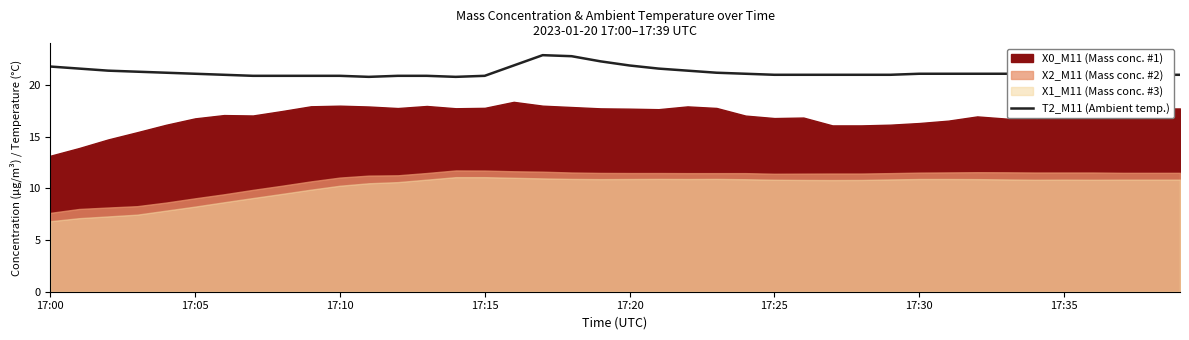

What position from the left is 18?

19